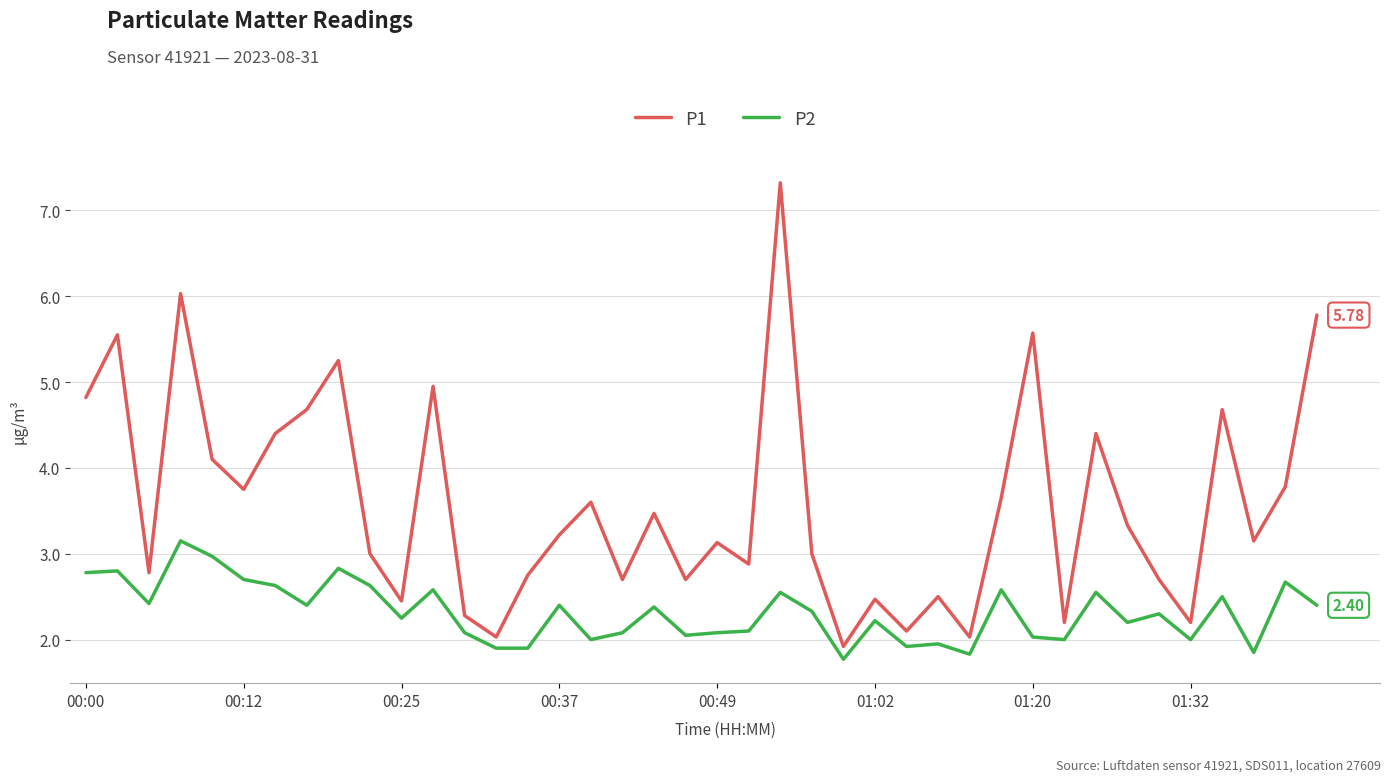

True or false: P1 and P2 intersect in this chart.

False